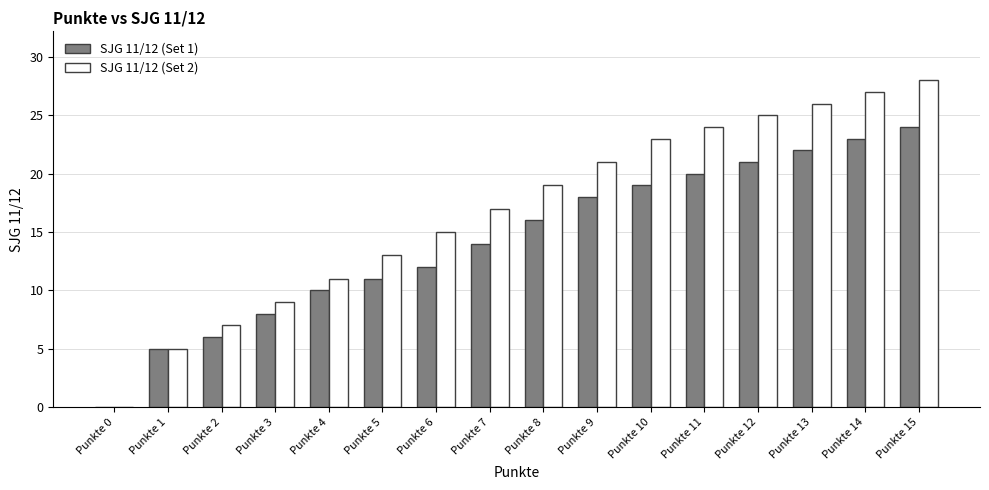

True or false: SJG 11/12 (Set 1) has a value of 23 at Punkte 14.

True